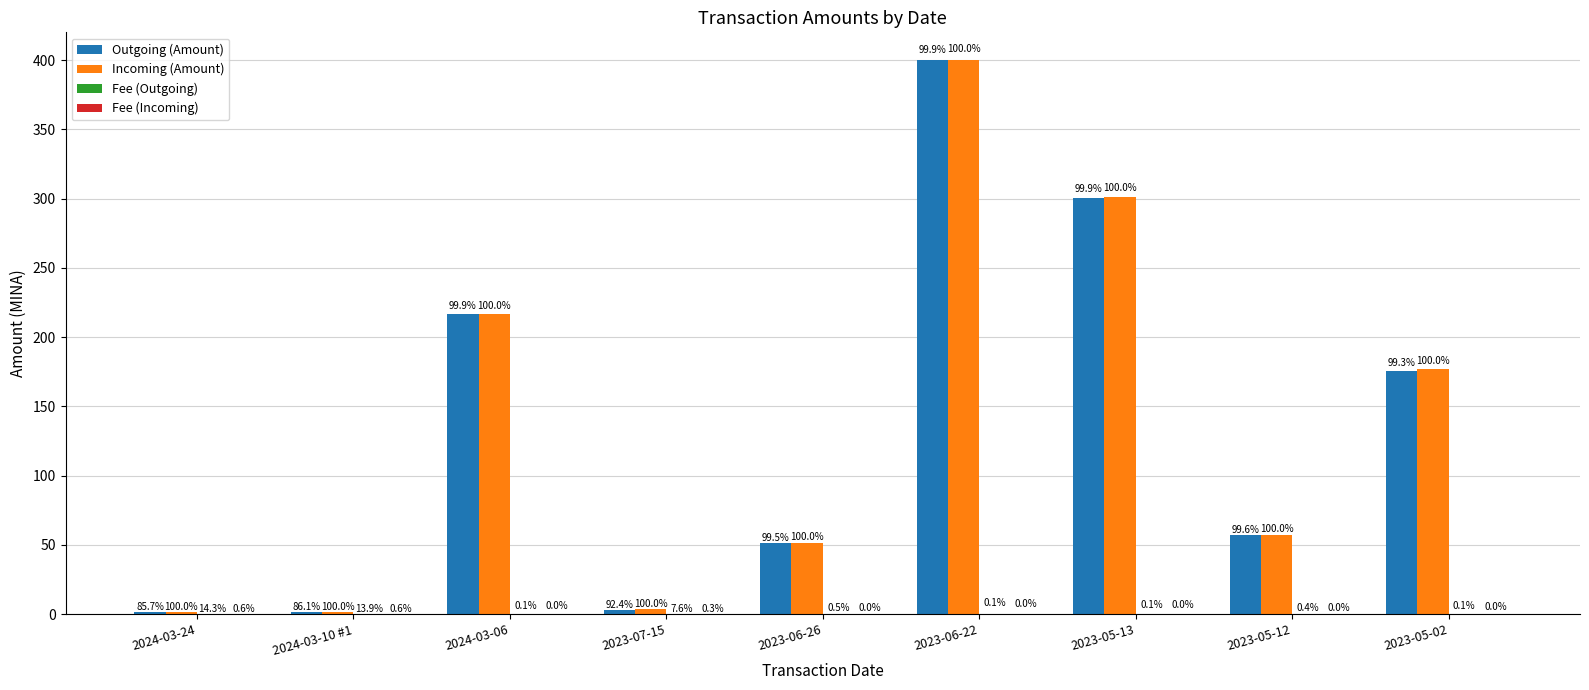

How many groups of bars are there?

9